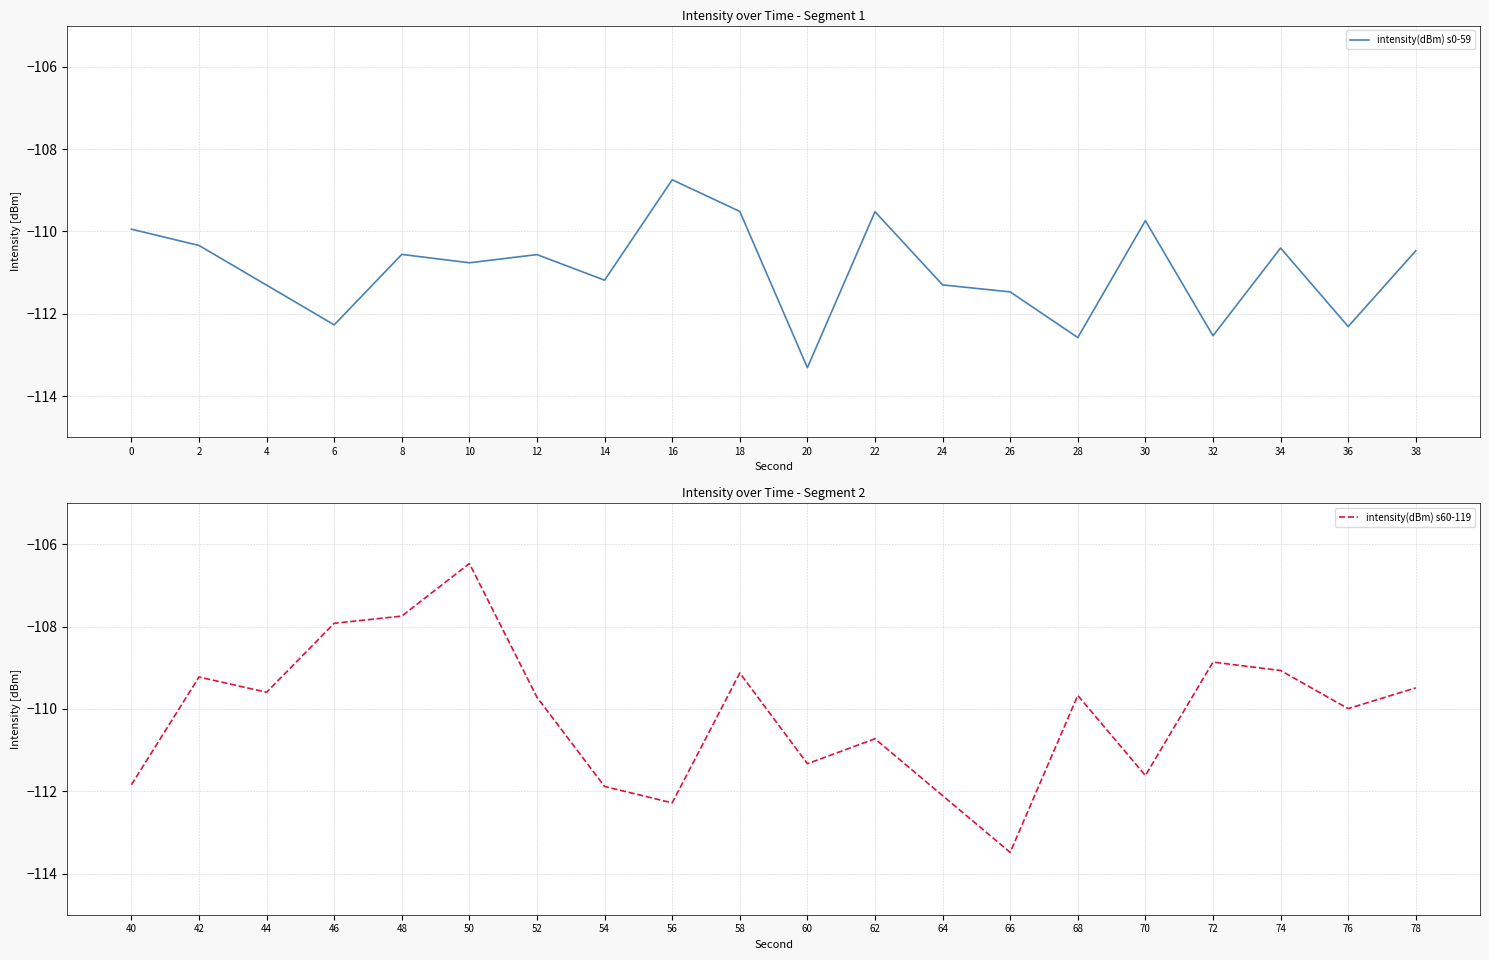

Which has a higher value, 30 or 20?

30